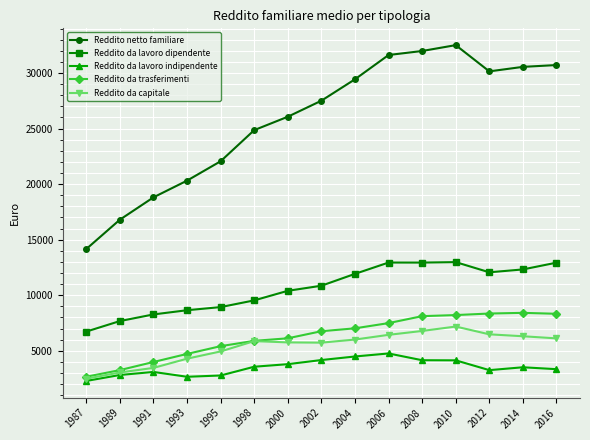

True or false: Reddito netto familiare and Reddito da lavoro dipendente intersect in this chart.

False